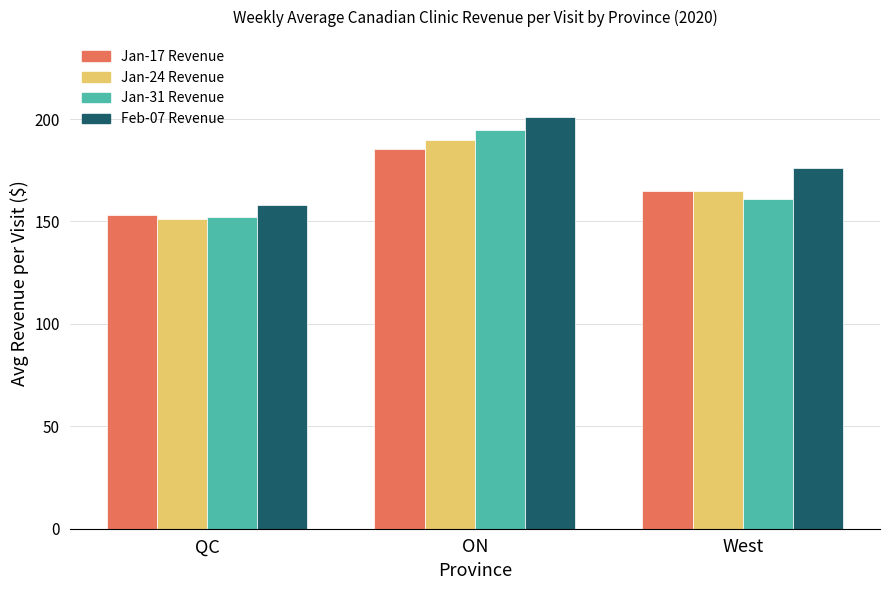

What is the label of the 3rd bar from the left?

West